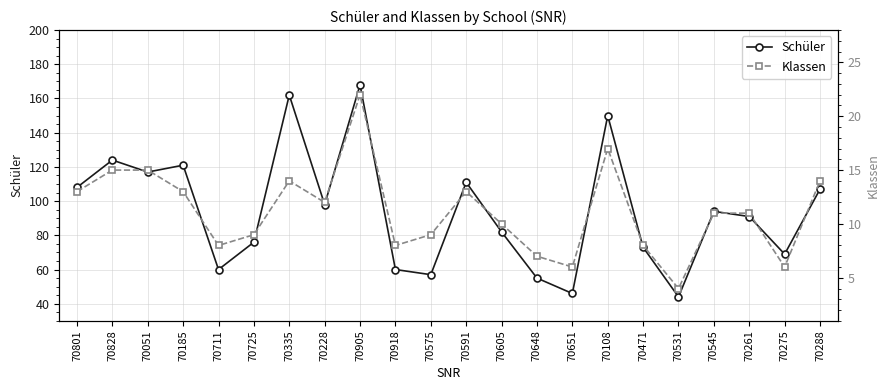

How many lines are shown in the chart?

2